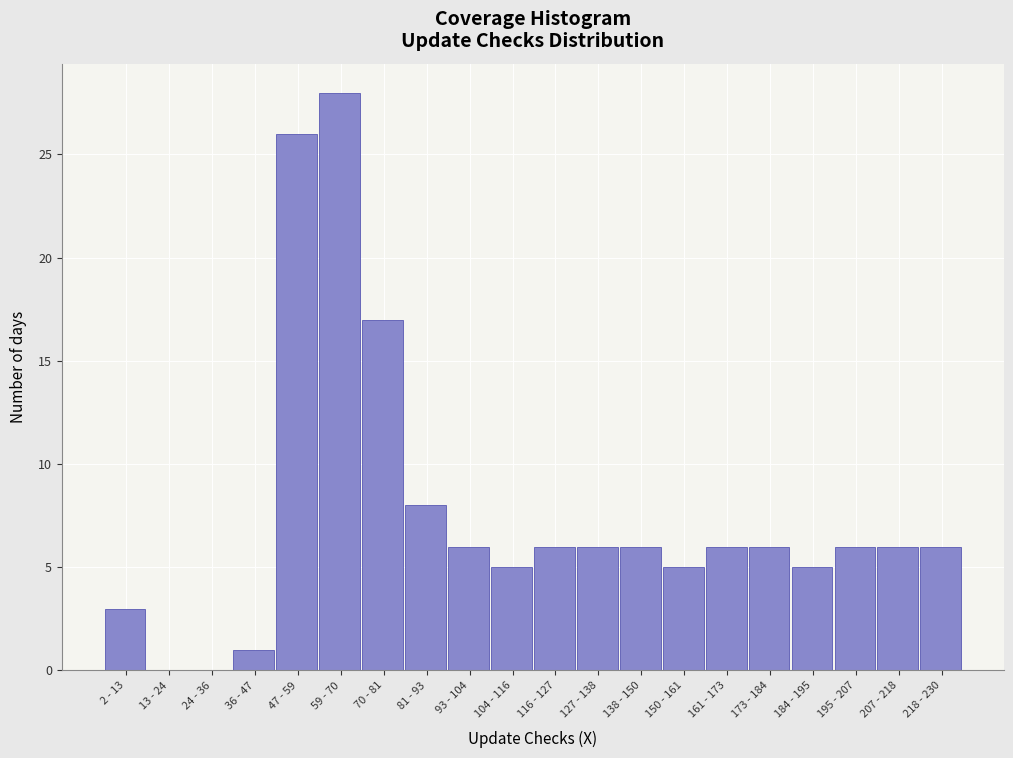

Reading right to left, extract all data points from this chart.

218 - 230=6	207 - 218=6	195 - 207=6	184 - 195=5	173 - 184=6	161 - 173=6	150 - 161=5	138 - 150=6	127 - 138=6	116 - 127=6	104 - 116=5	93 - 104=6	81 - 93=8	70 - 81=17	59 - 70=28	47 - 59=26	36 - 47=1	24 - 36=0	13 - 24=0	2 - 13=3